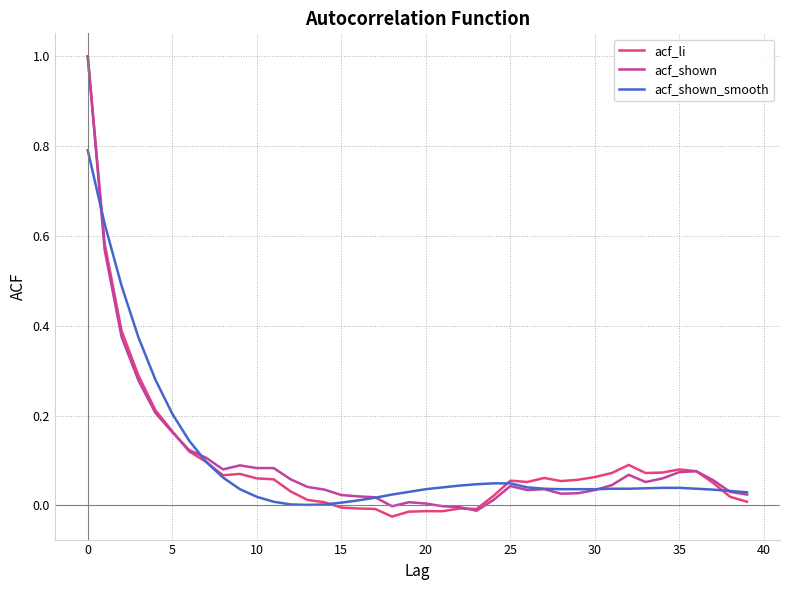

What is the greatest value displayed?

1.0